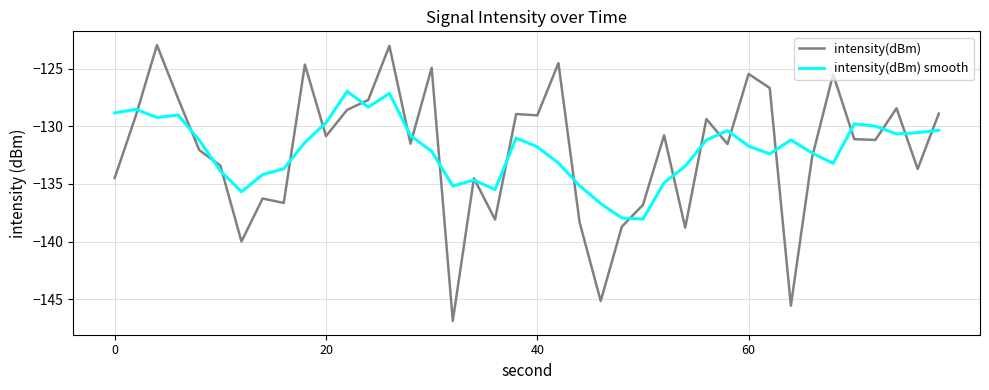

List the series in order of their peak value, lowest first.

intensity(dBm) smooth, intensity(dBm)